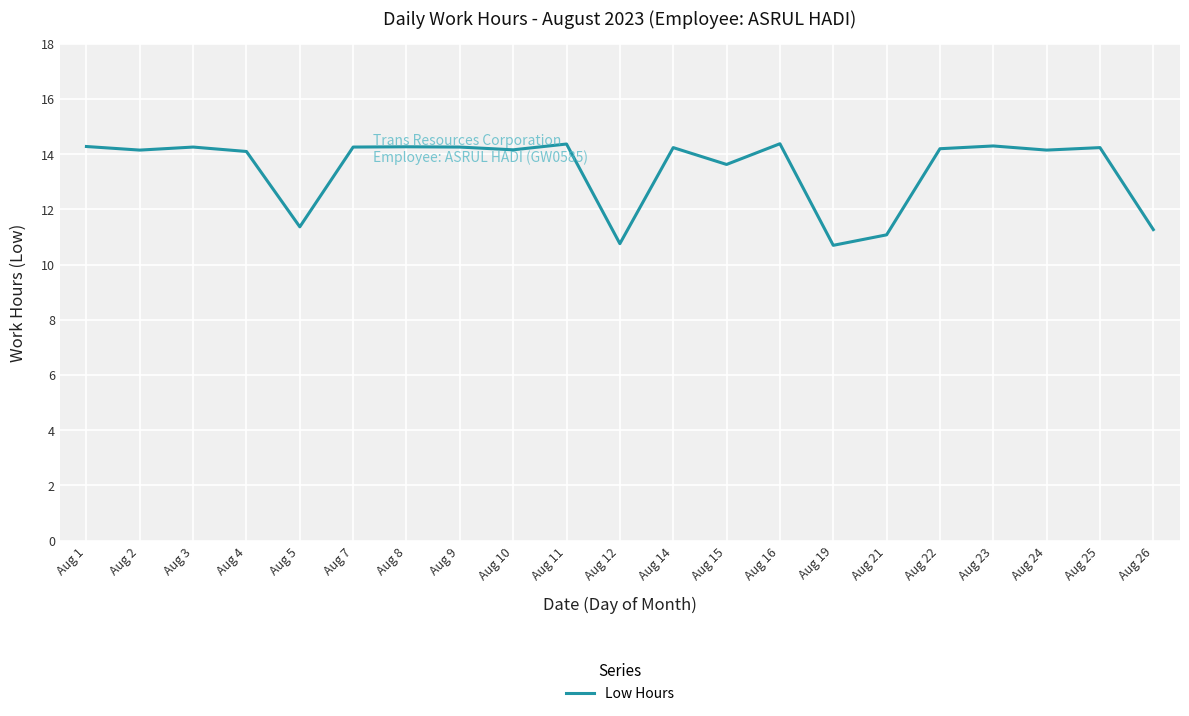

What is the sum of the values at Aug 19 and Aug 26?

22.0